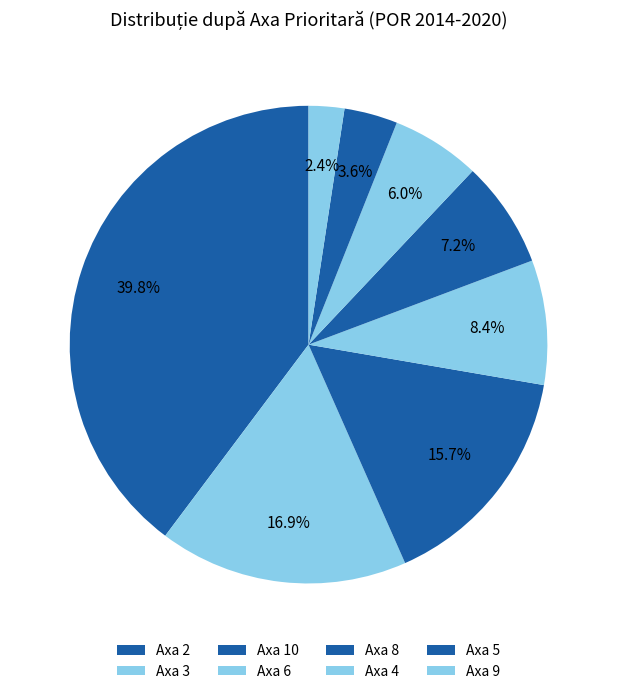

How many segments does this pie chart have?

8